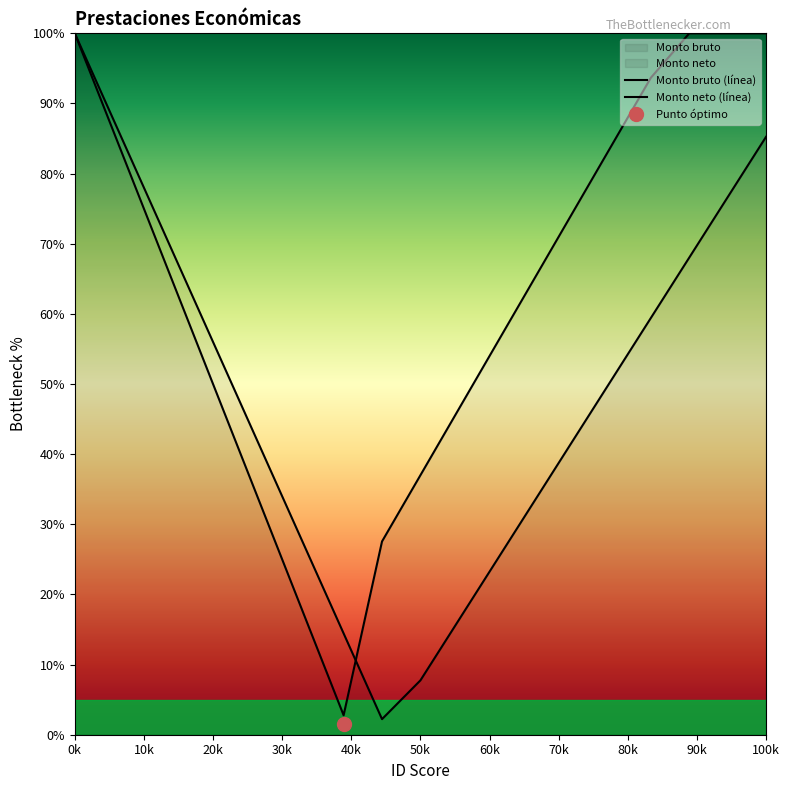

What is the label of the 14th point from the right?

50k